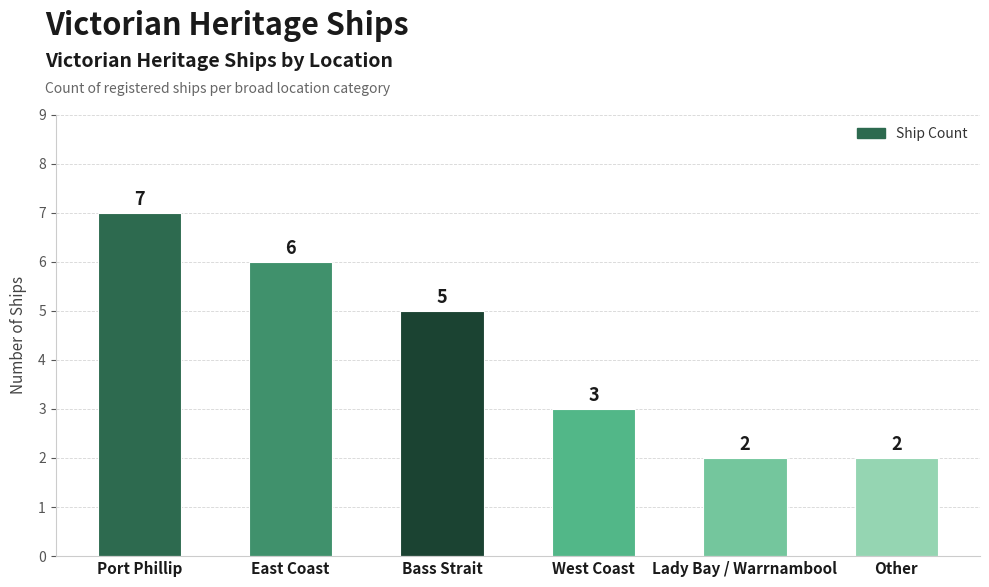

What is the label of the 6th bar from the left?

Other